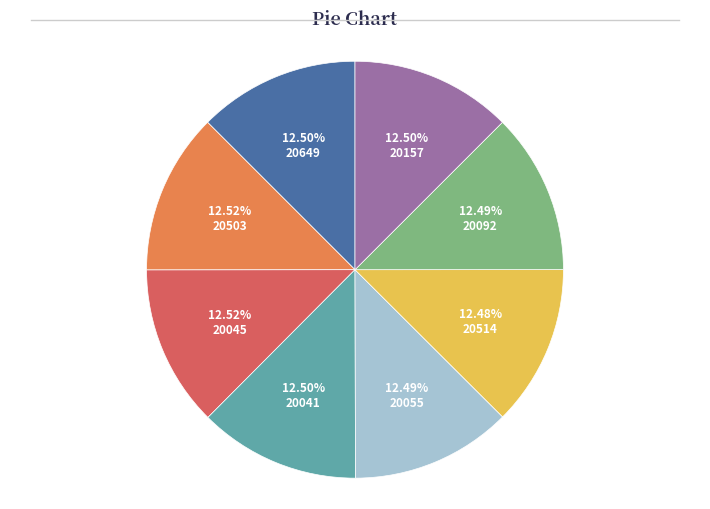

Is there a majority slice in this chart?

No